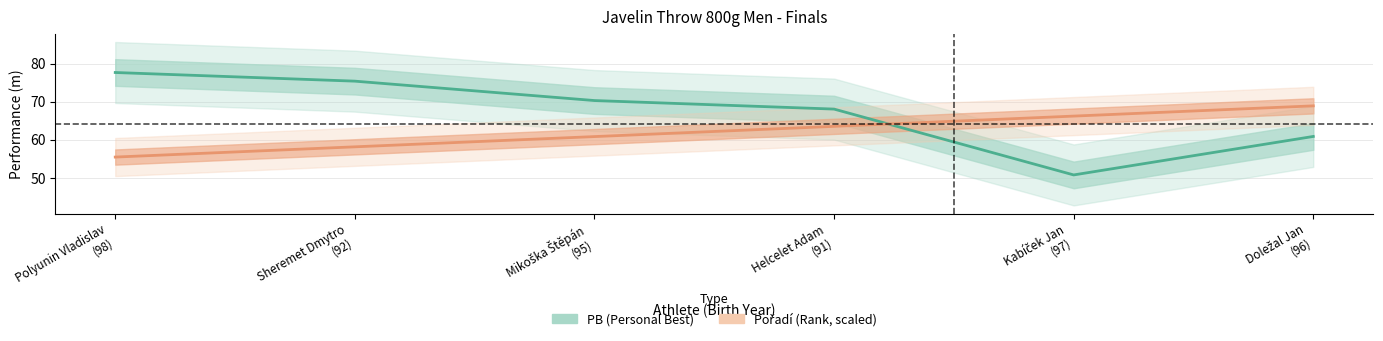

Which series has the largest range (max minus min)?

PB